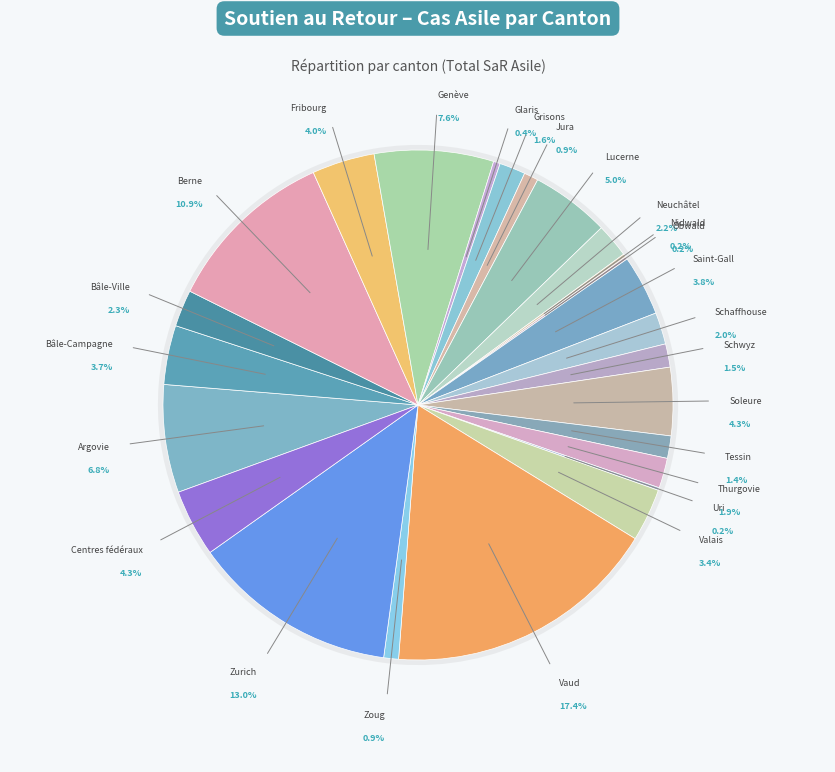

How many segments does this pie chart have?

25